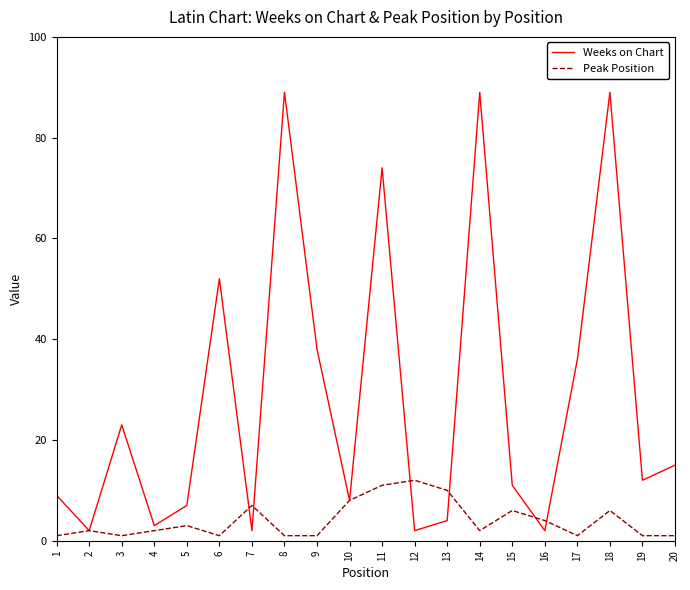

How many distinct data groups are displayed?

2